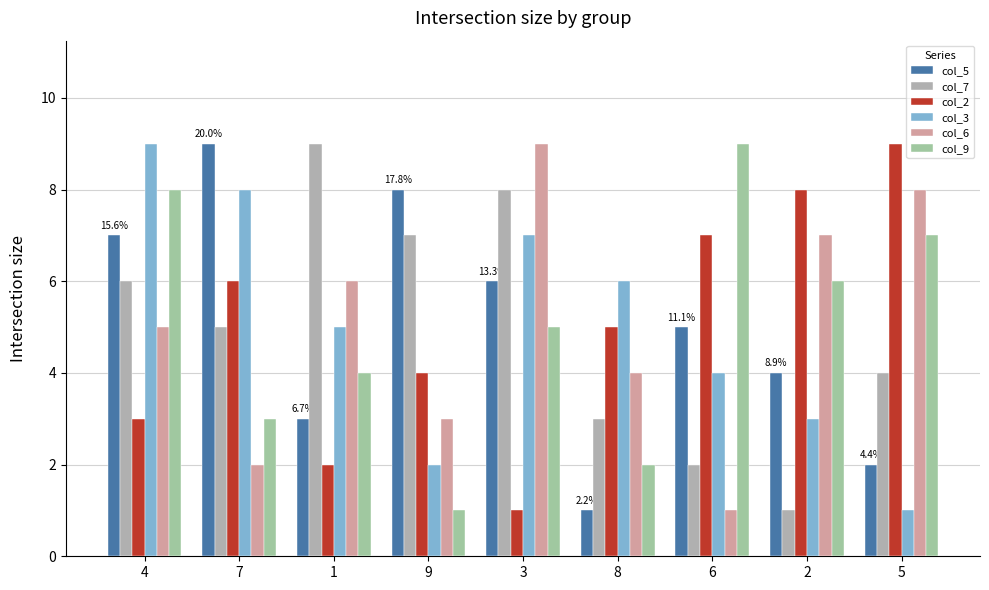

How many bars are there in each group?

6